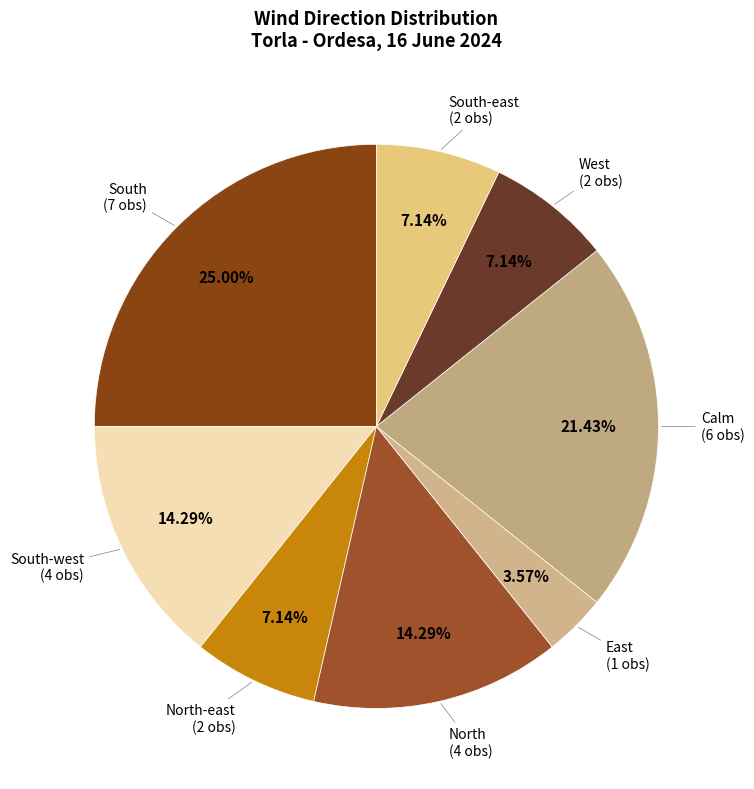

What is the ratio of the value at Calm to the value at North?

1.5